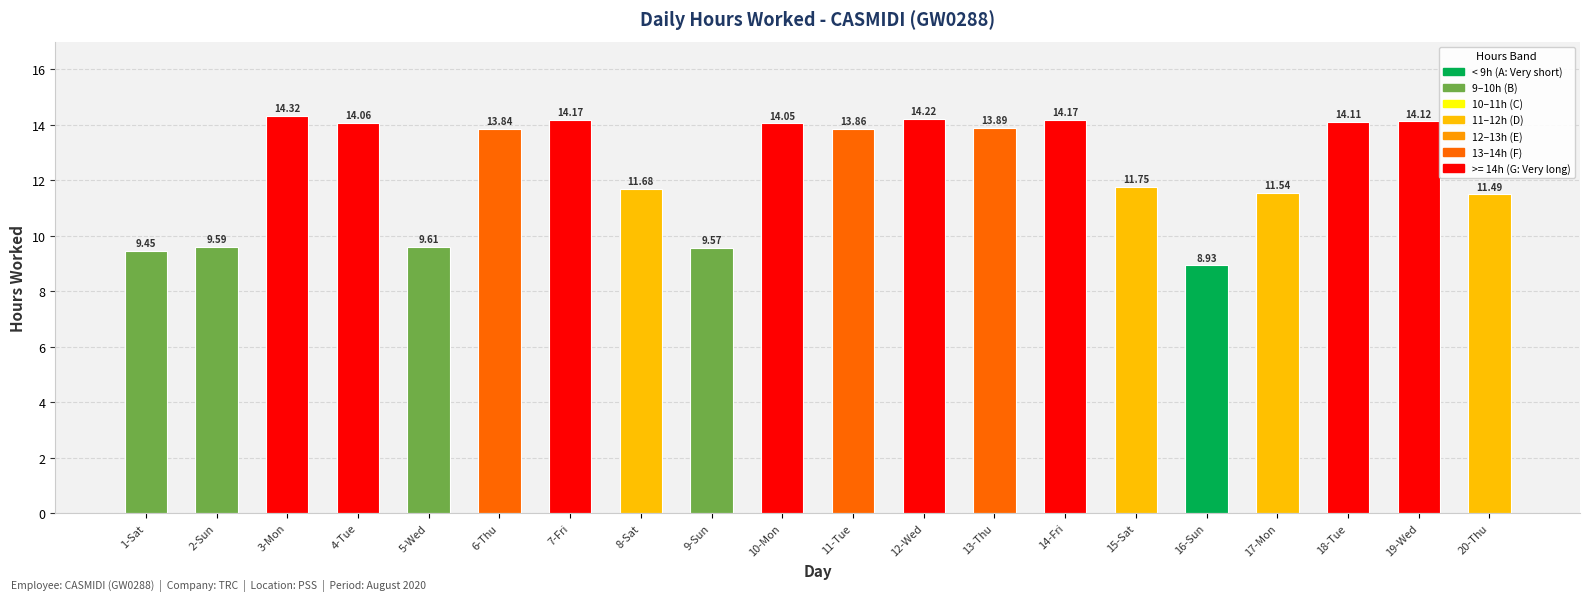

True or false: the data shows 3.0 at 16-Sun.

False